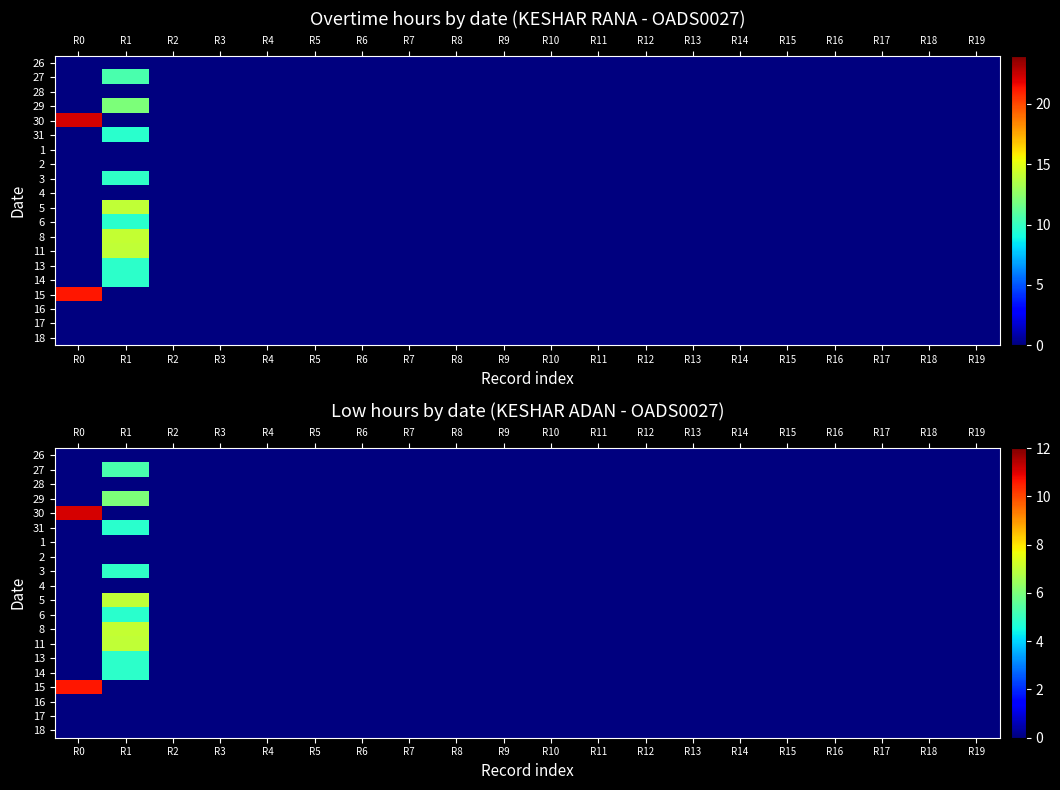

Between R12 and R15, which is larger?

R12